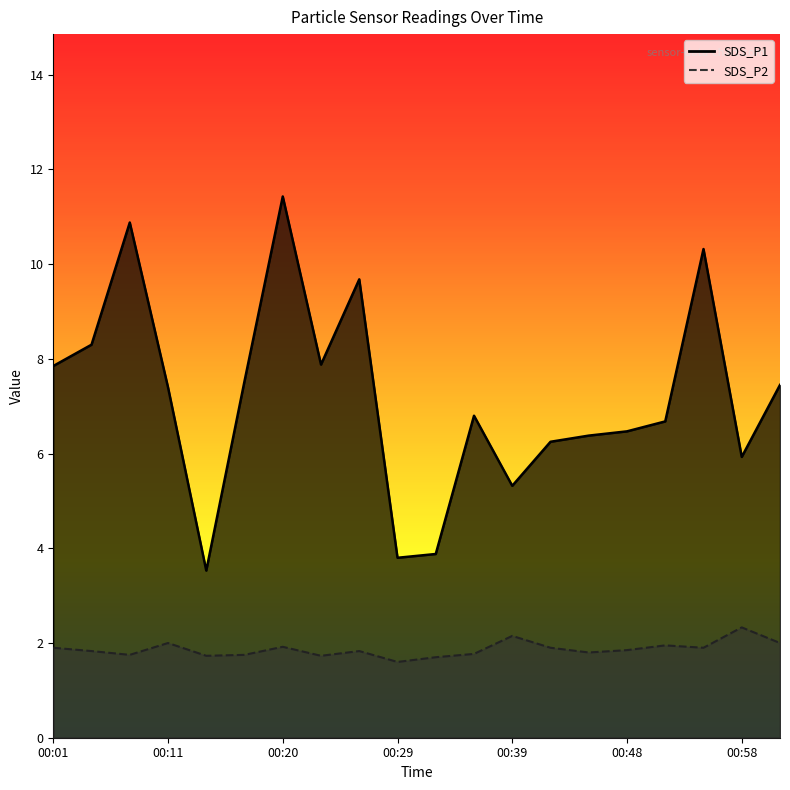

True or false: SDS_P1 and SDS_P2 cross at least once.

False